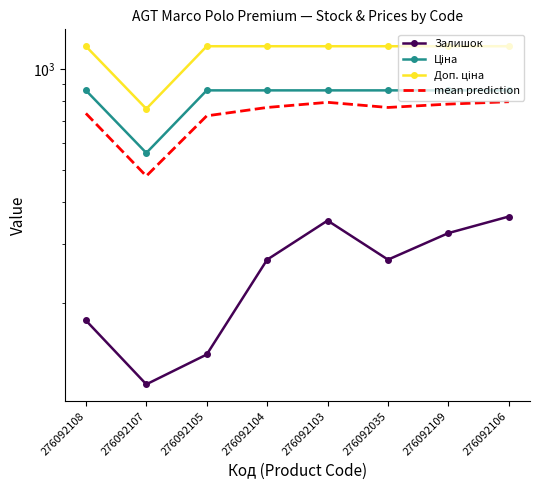

Rank the series at 276092104 from highest to lowest value.

Доп. ціна, Ціна, mean prediction, Залишок